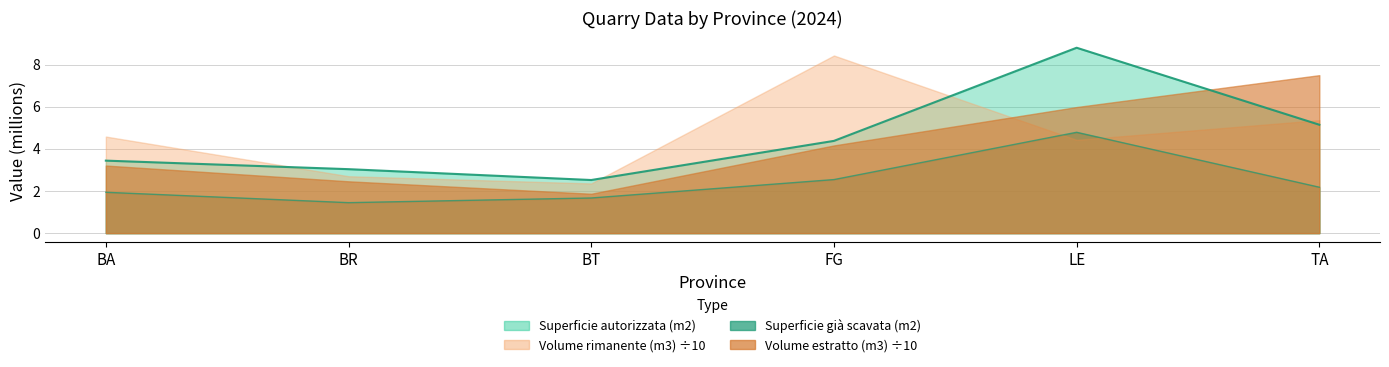

True or false: Superficie autorizzata (m2) and Superficie già scavata (m2) cross at least once.

False